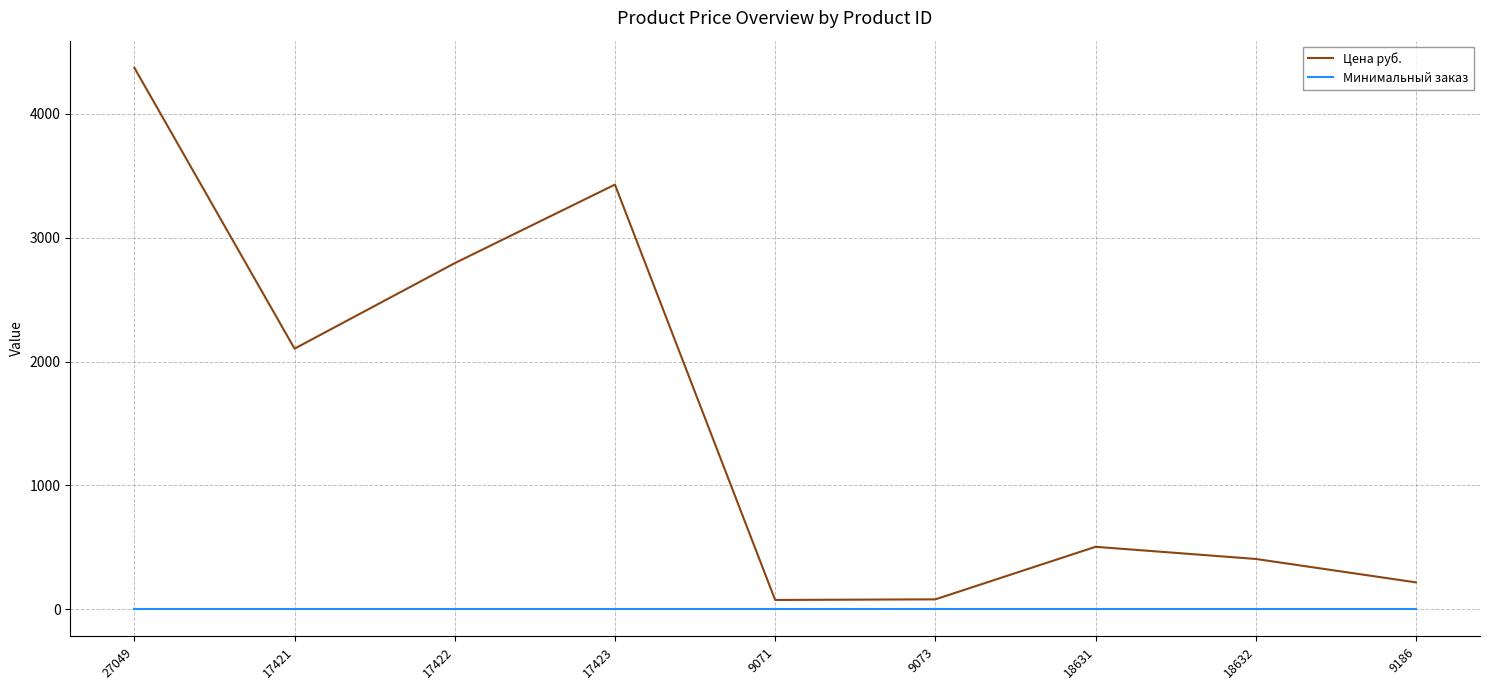

At how many categories does at least one series exceed 2386?

3